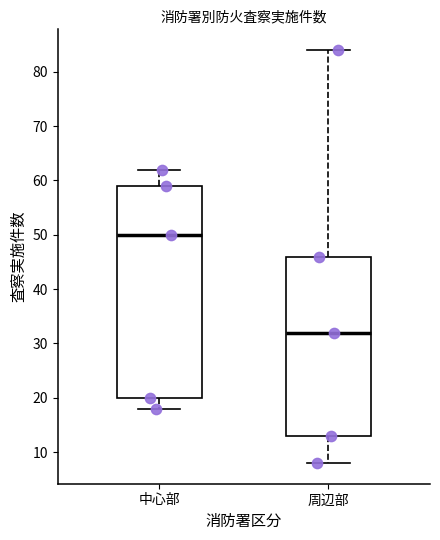

Reading left to right, transcribe this box plot: for each box, give where its median line is, the range the box spans, and where its two whiskers end, as read against the y-axis. The values are not printed on the chart, so give them approximately, as read against the axis.

中心部: median 50, box 20 to 59, whiskers 18 to 62
周辺部: median 32, box 13 to 46, whiskers 8 to 84